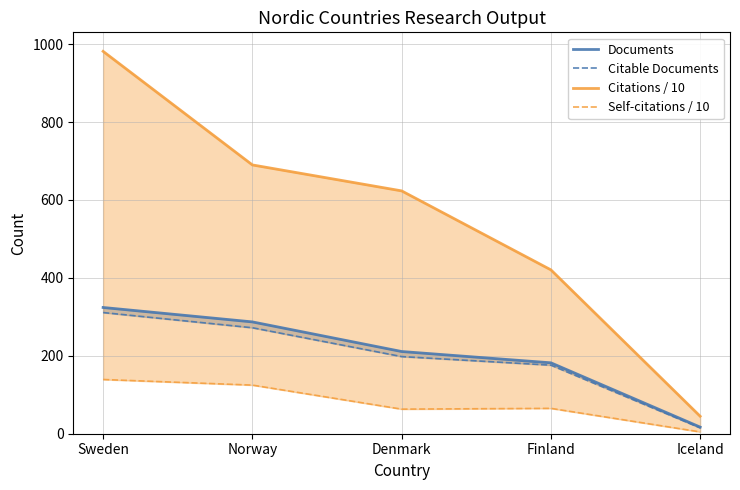

Which has a higher value, Finland or Iceland?

Finland